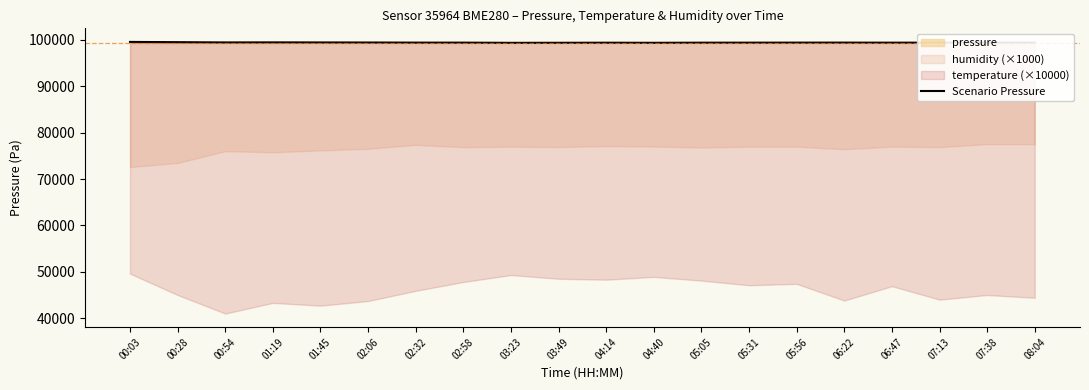

What is the difference between the second highest and minimum values?

143.1